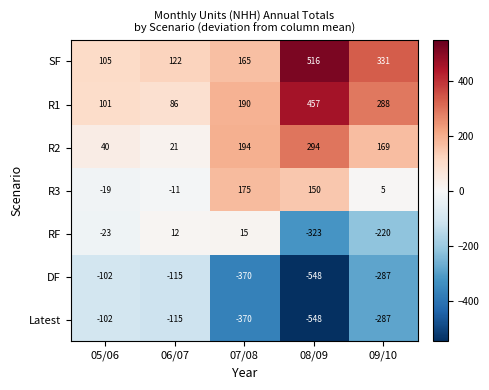

How many series are shown in this chart?

7